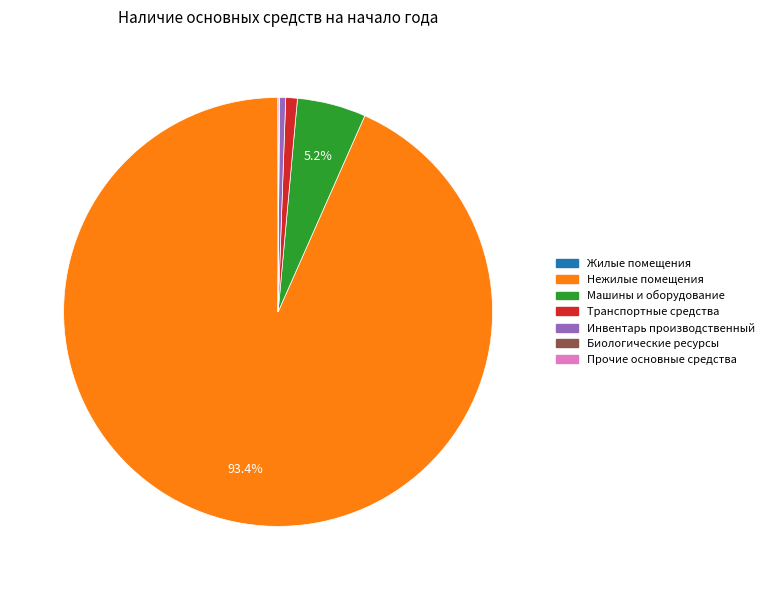

Approximately how many times larger is the value at Нежилые помещения compared to Транспортные средства?

106.7